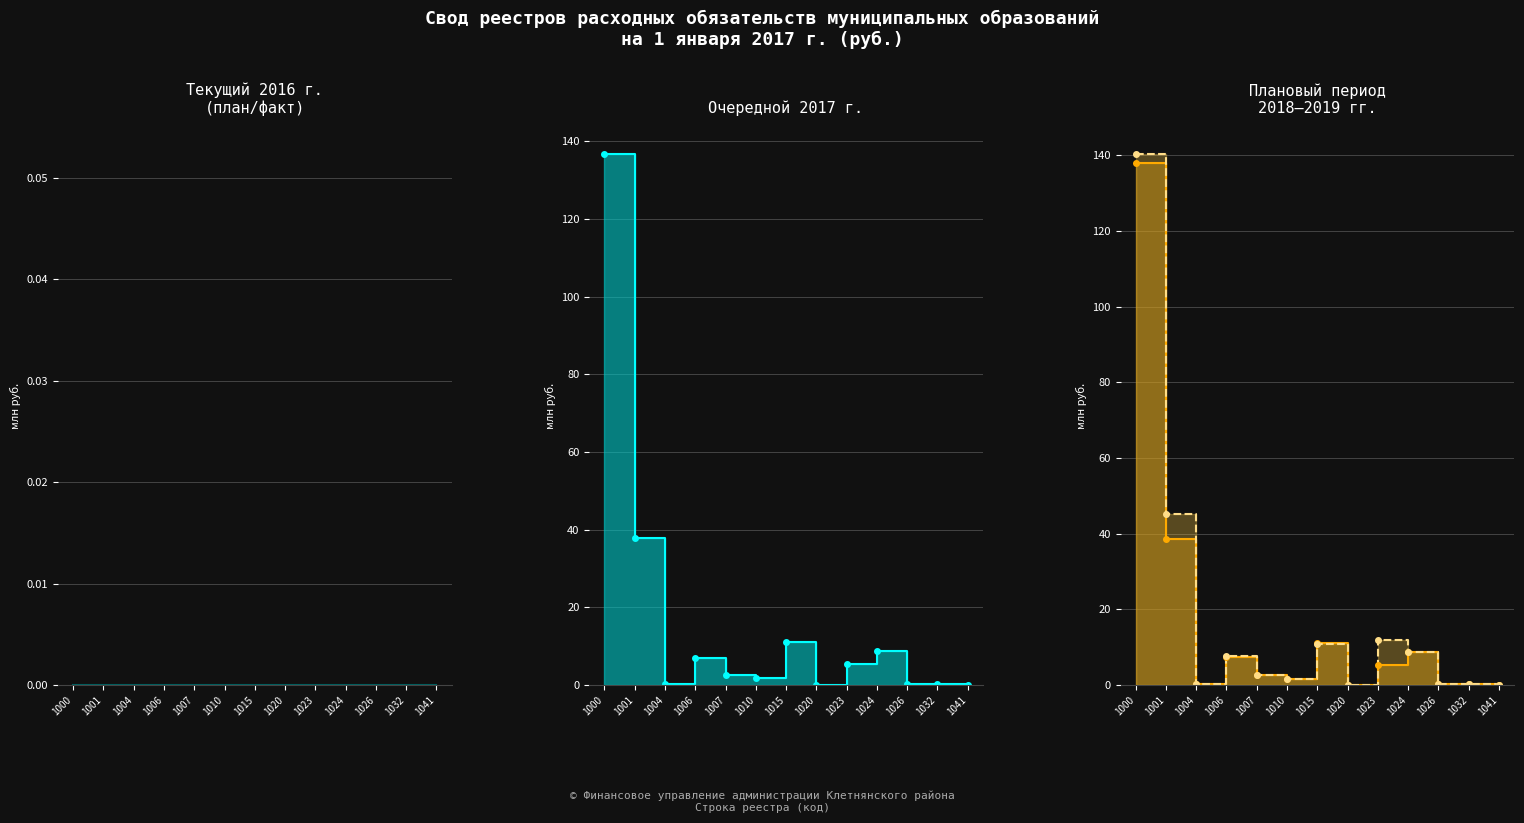

Which has a higher value, 1024 or 1000?

1024